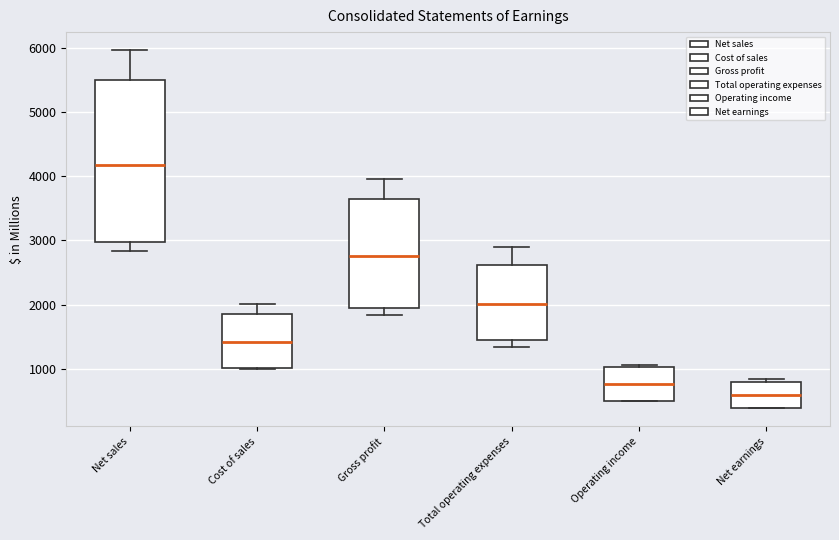

Reading left to right, read every box against the y-axis: the position of its median line, the range the box covers, and the ends of its whiskers. The values are not printed on the chart, so give them approximately, as read against the axis.

Net sales: median 4200, box 3000 to 5500, whiskers 2800 to 6000
Cost of sales: median 1400, box 1000 to 1900, whiskers 1000 to 2000
Gross profit: median 2800, box 2000 to 3600, whiskers 1800 to 4000
Total operating expenses: median 2000, box 1500 to 2600, whiskers 1300 to 2900
Operating income: median 800, box 500 to 1000, whiskers 500 to 1100
Net earnings: median 600, box 400 to 800, whiskers 400 to 800 (just above the box's upper edge)